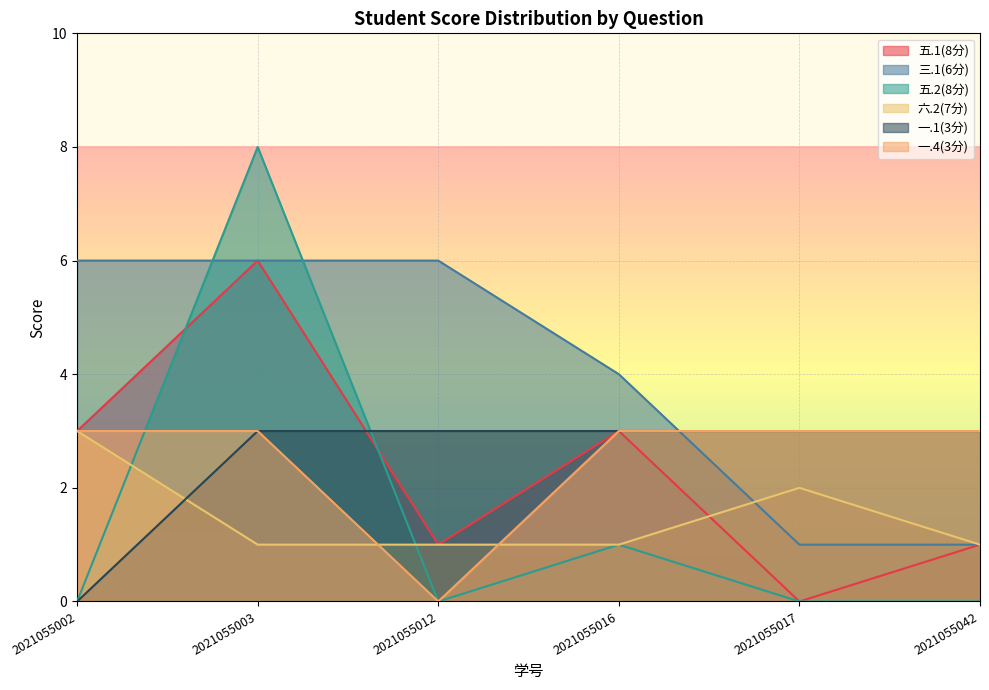

Which series has the largest total across all categories?

三.1(6分)